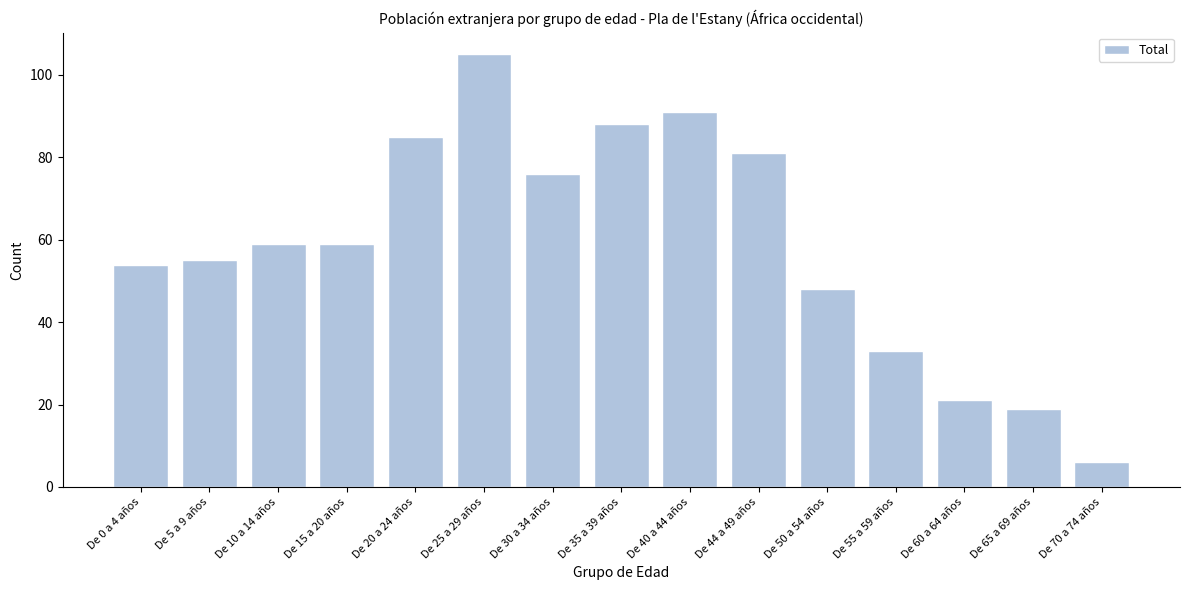

Reading left to right, extract all data points from this chart.

54	55	59	59	85	105	76	88	91	81	48	33	21	19	6